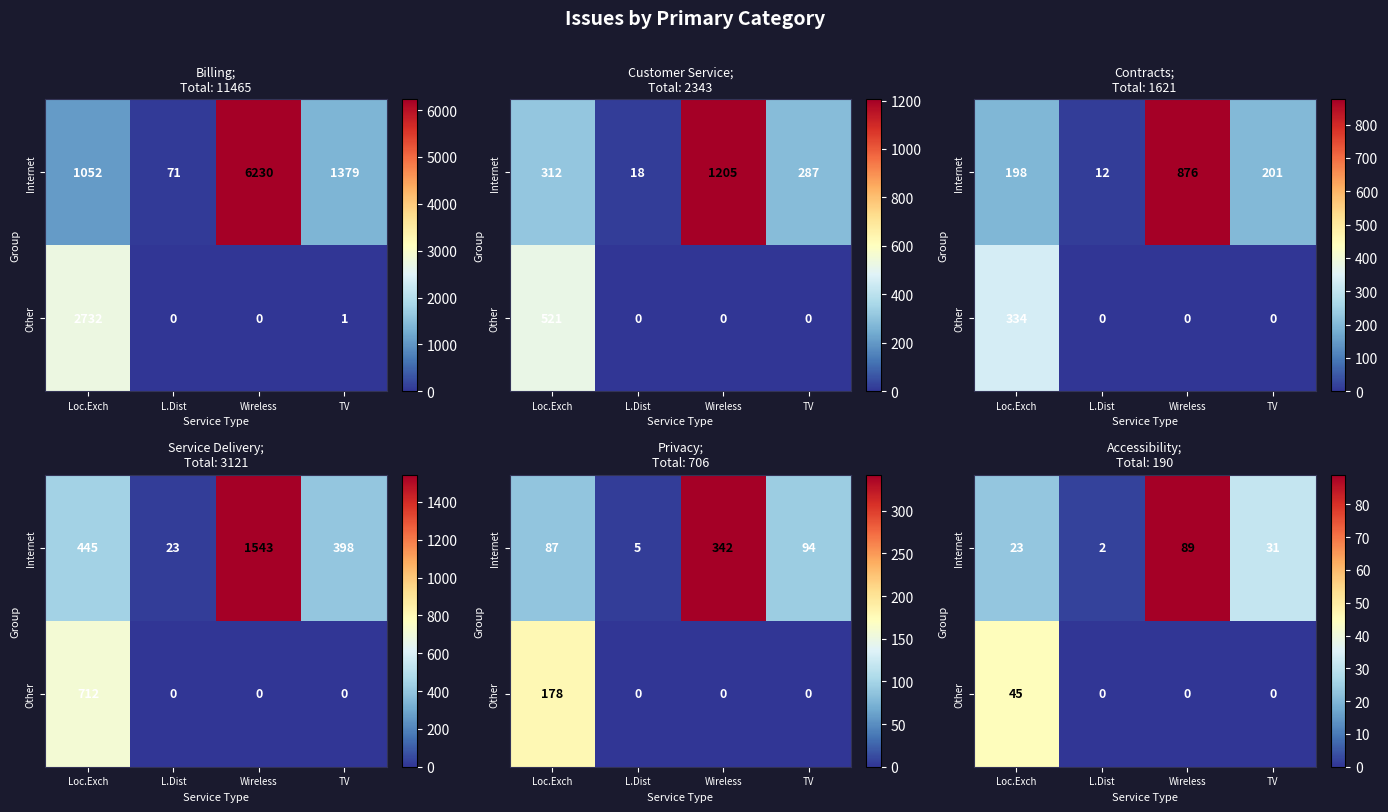

The value of Internet at Loc.Exch is 36. True or false?

False